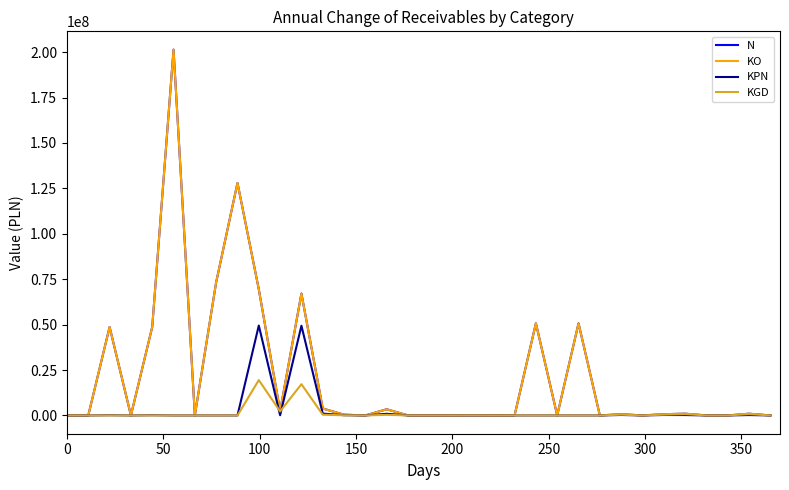

How many data points in KPN are above 373?

17